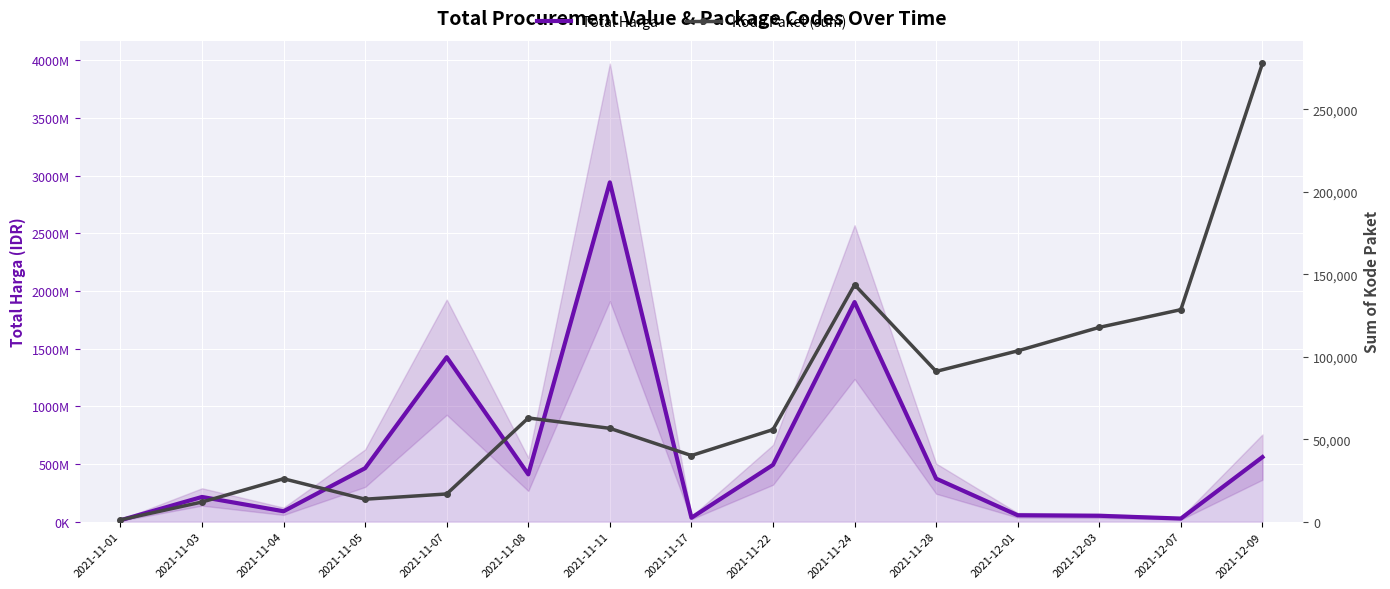

At which label does Total Harga first exceed 373404000?

2021-11-05